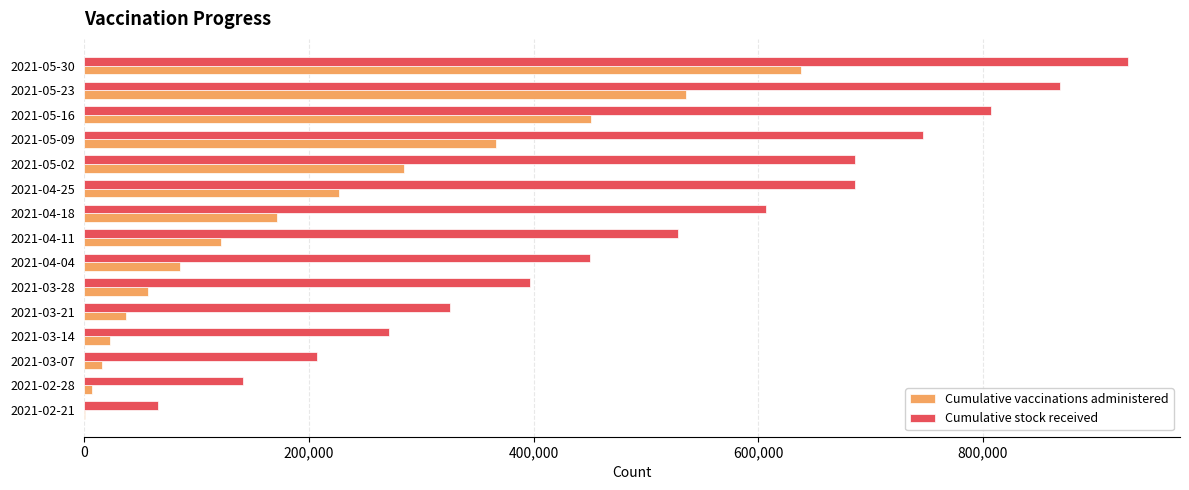

Which series has the largest total across all categories?

Cumulative stock received